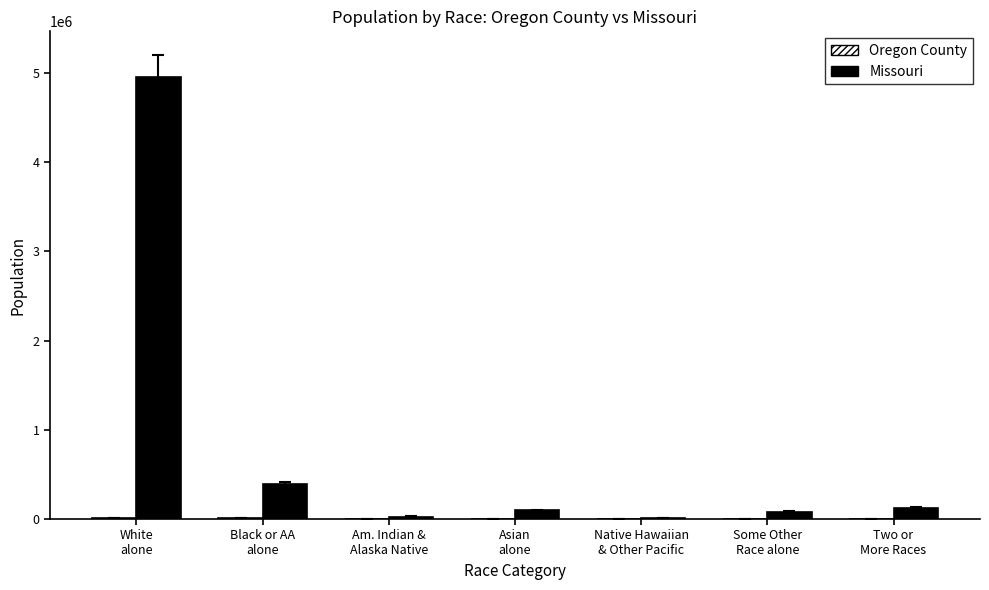

What is the greatest value displayed?

4958770